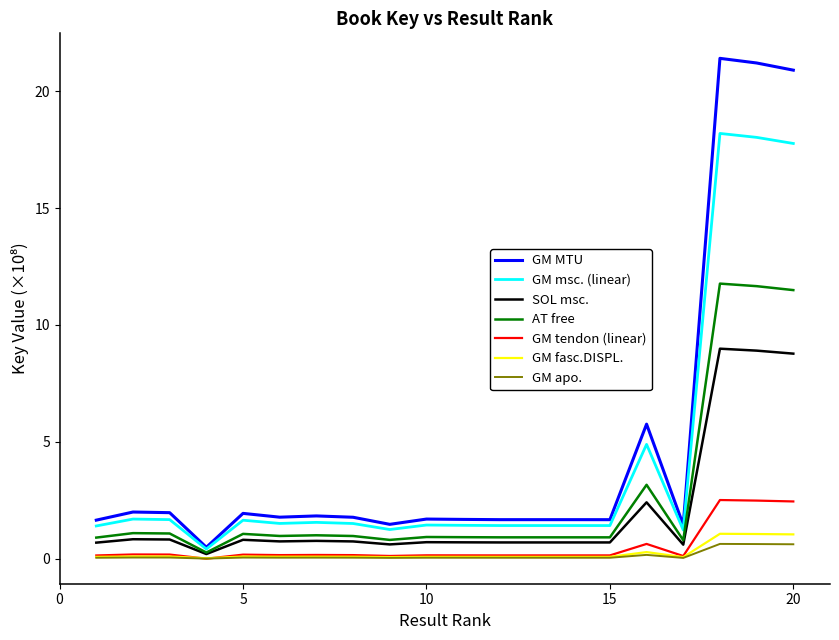

Does the chart display data point markers on the line(s)?

No